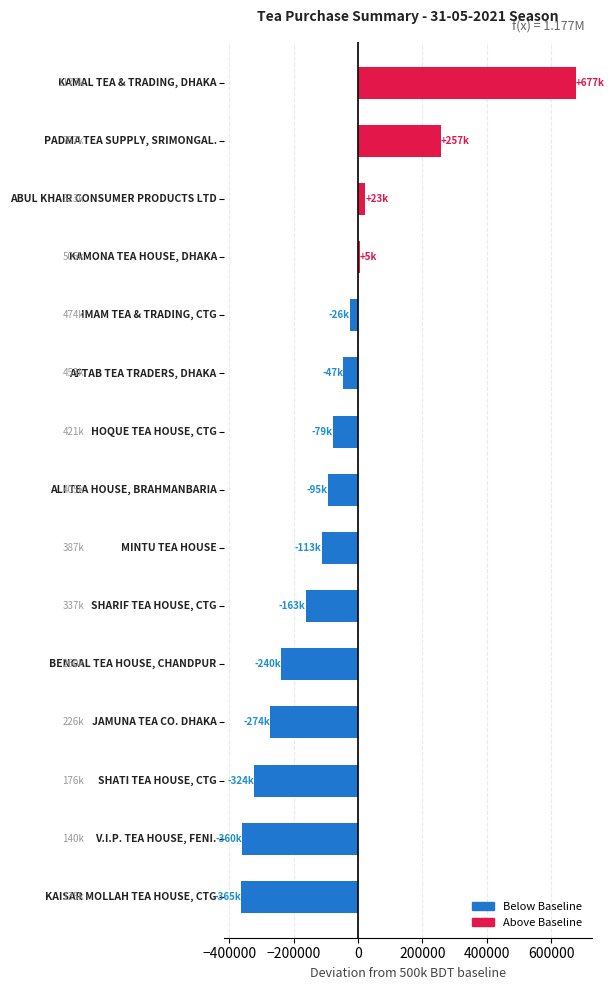

What is the difference between the maximum and minimum values?

1041227.5